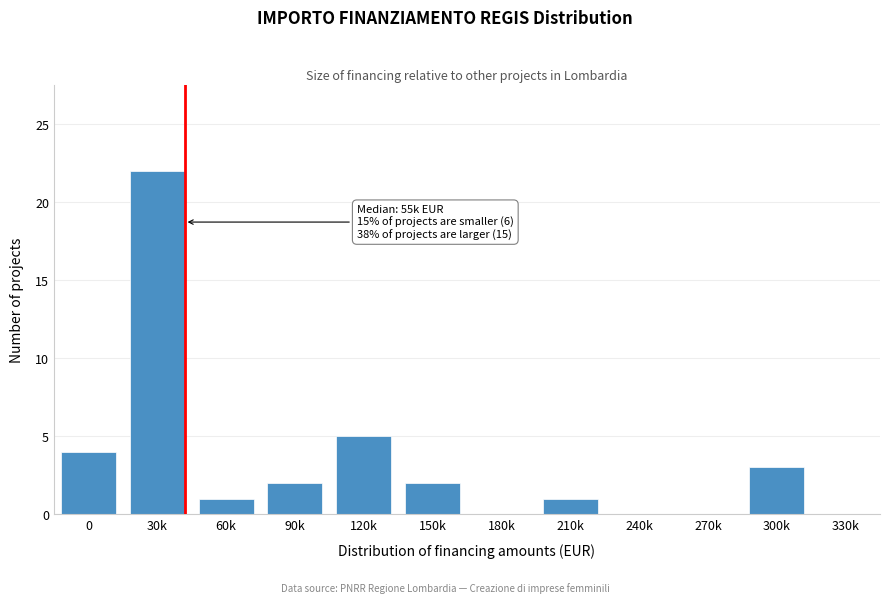

Reading right to left, list all the values displayed in this chart.

330k=0	300k=3	270k=0	240k=0	210k=1	180k=0	150k=2	120k=5	90k=2	60k=1	30k=22	0=4